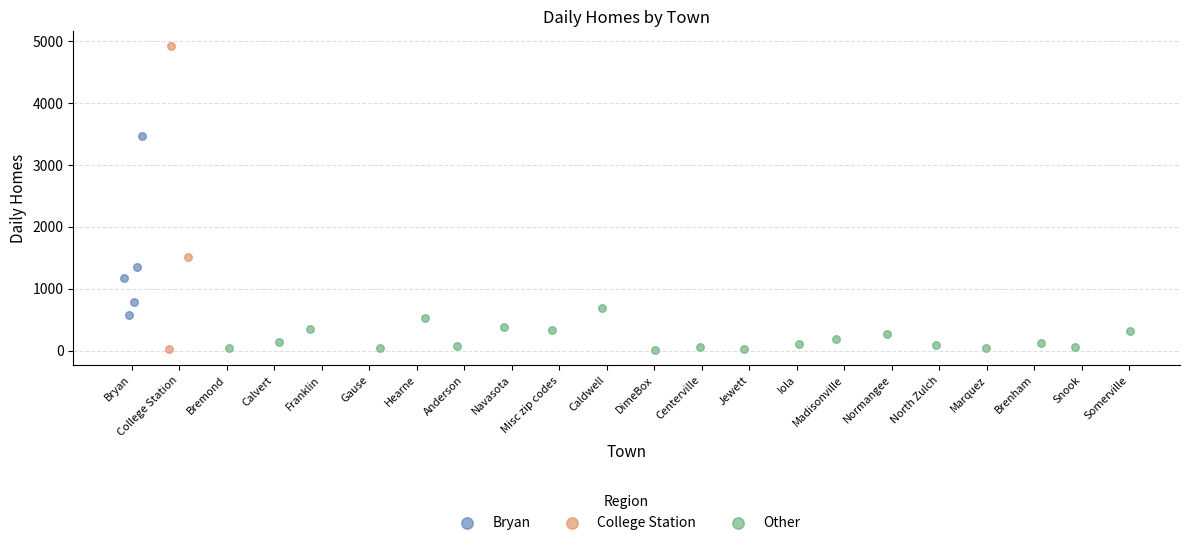

What are all the series names shown in the legend?

Bryan, College Station, Other